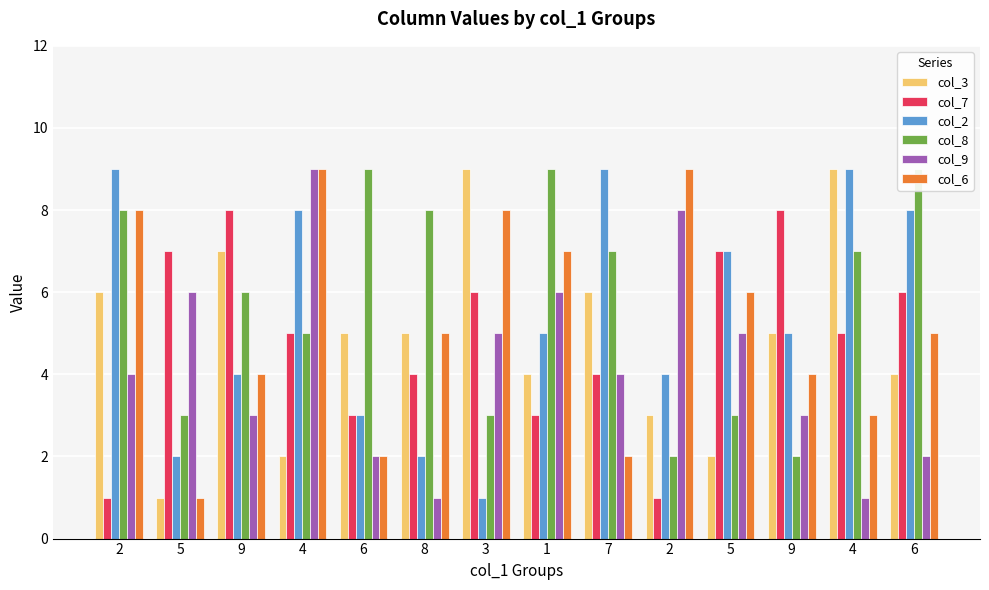

Rank the categories by col_9 value from lowest to highest.

8, 4, 6, 6, 9, 9, 2, 7, 3, 5, 5, 1, 2, 4